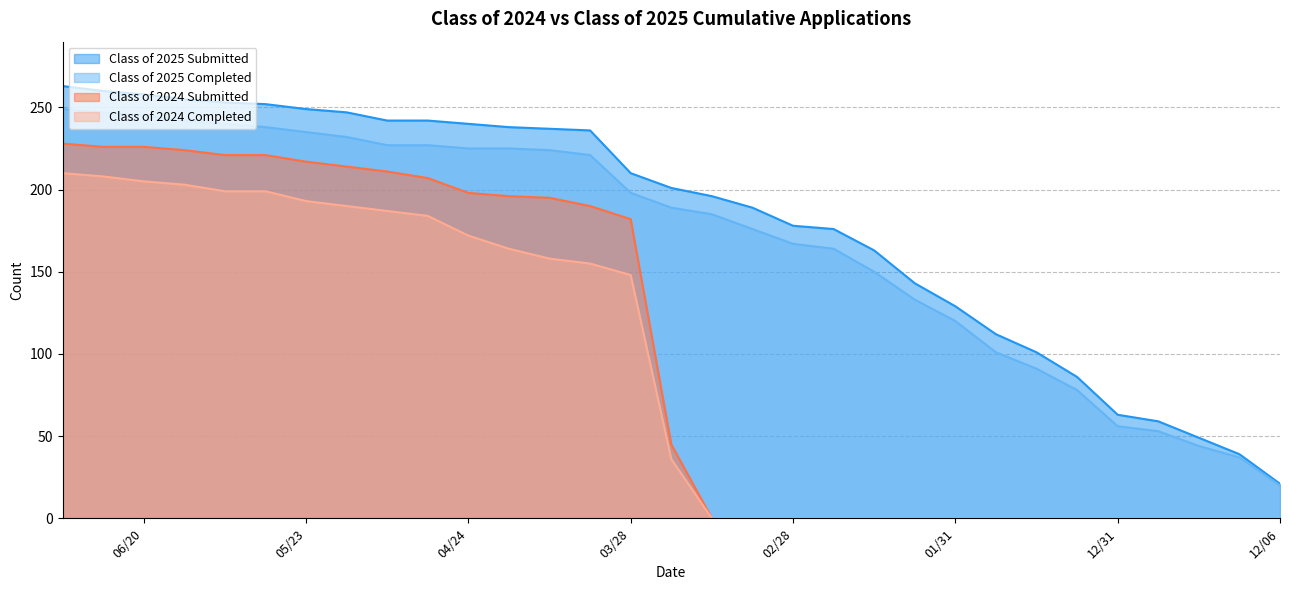

At which label does Class of 2025 Completed first exceed 189?

07/04